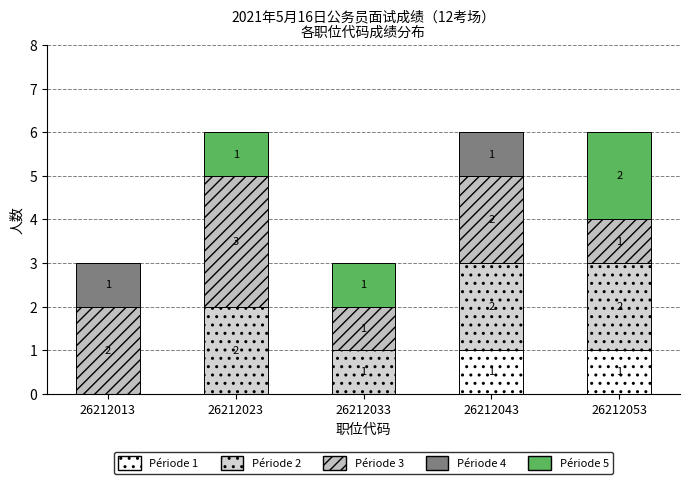

What is the difference between the maximum and minimum values in the Période 3 series?

2